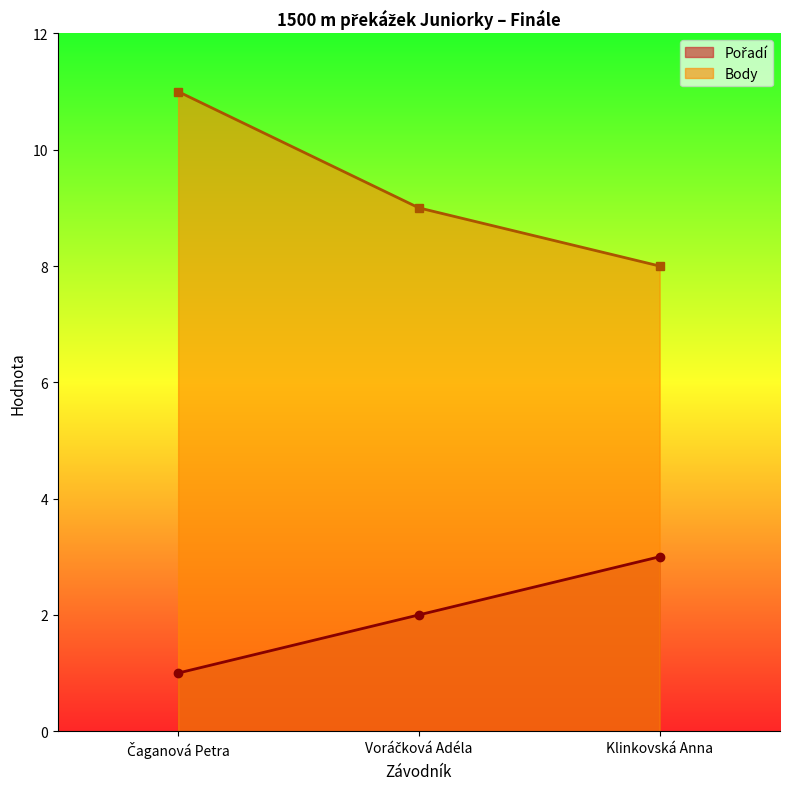

True or false: Pořadí has a value of 3 at Klinkovská Anna.

True